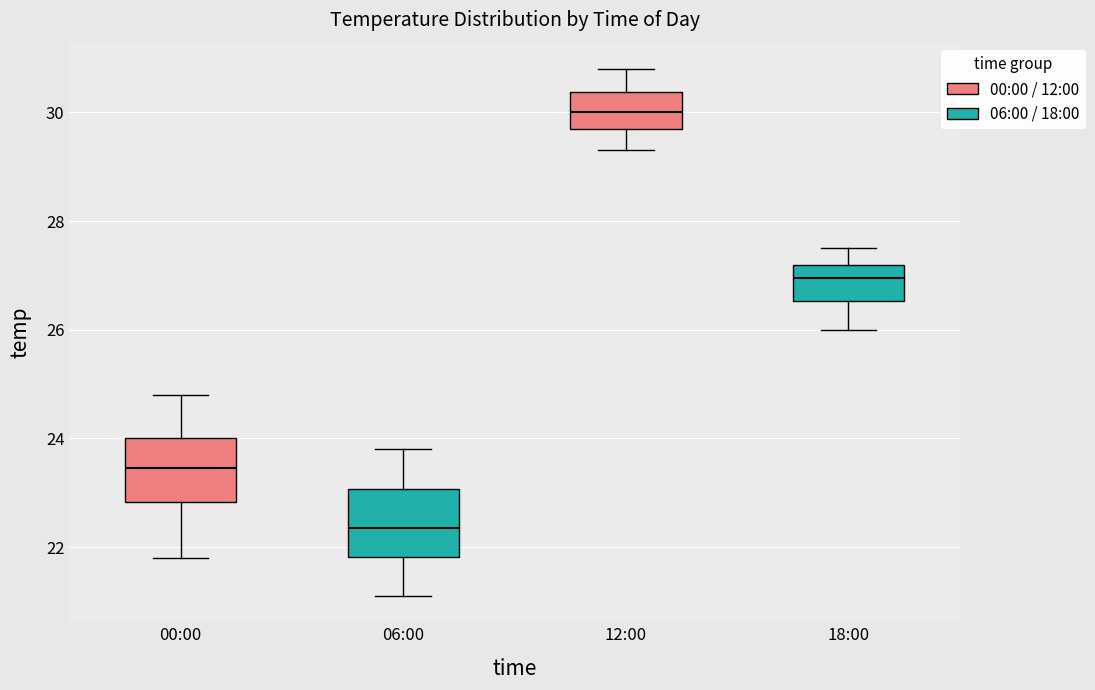

Reading left to right, read every box against the y-axis: the position of its median line, the range the box covers, and the ends of its whiskers. The values are not printed on the chart, so give them approximately, as read against the axis.

00:00: median 23.4, box 22.8 to 24.0, whiskers 21.8 to 24.8
06:00: median 22.4, box 21.8 to 23.0, whiskers 21.2 to 23.8
12:00: median 30.0, box 29.8 to 30.4, whiskers 29.4 to 30.8
18:00: median 27.0, box 26.6 to 27.2, whiskers 26.0 to 27.6